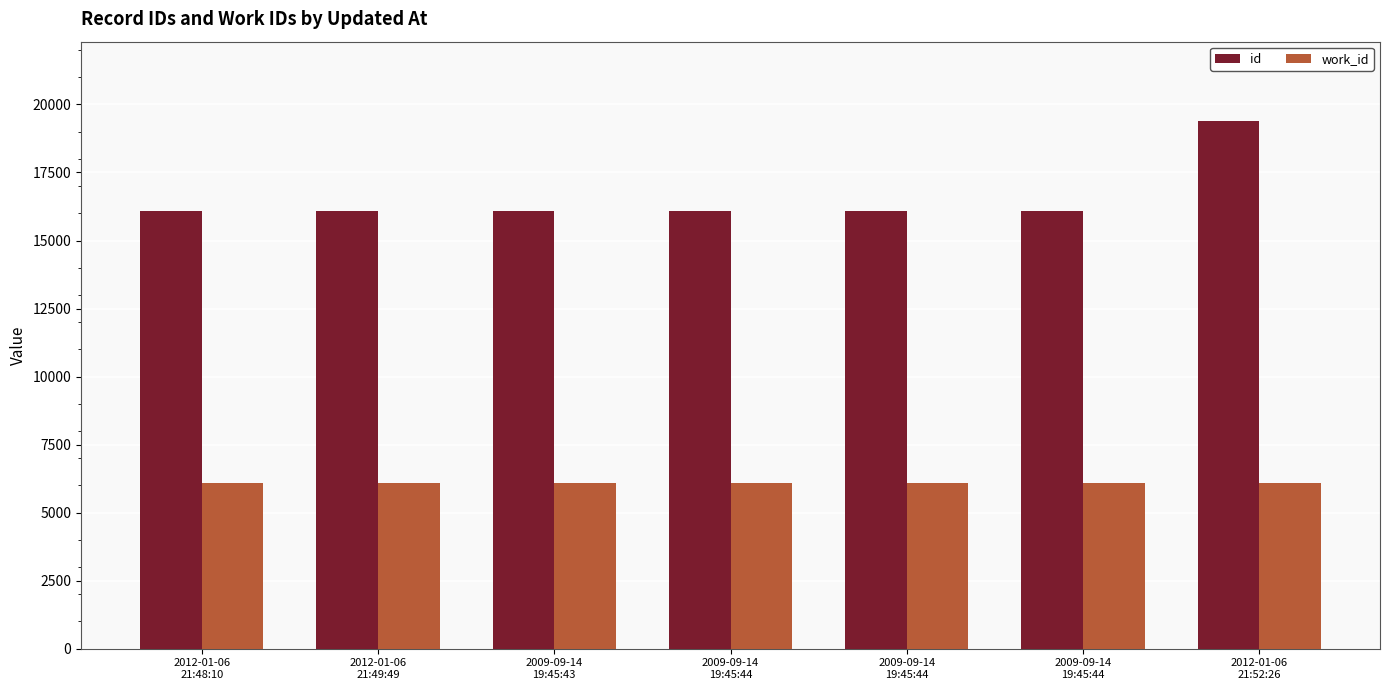

How many series are shown in this chart?

2